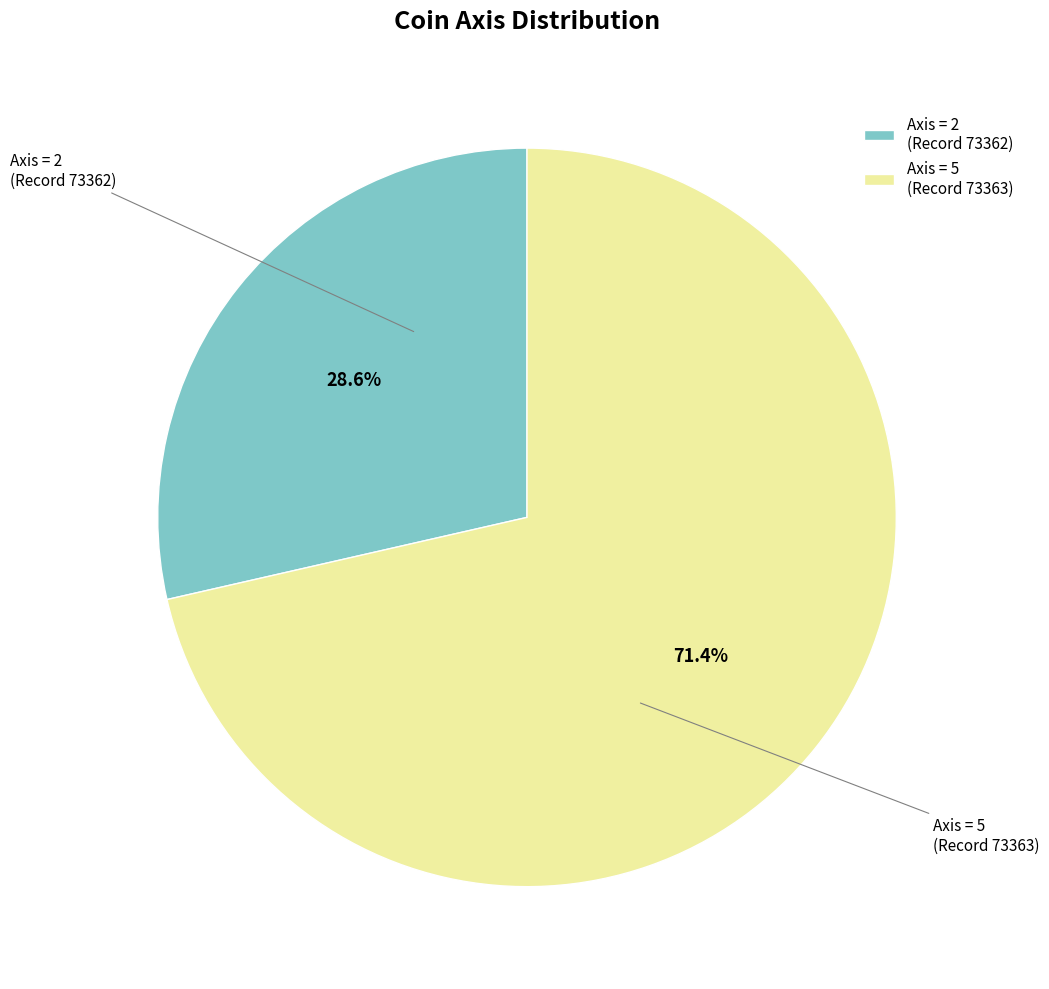

Is there a majority slice in this chart?

Yes